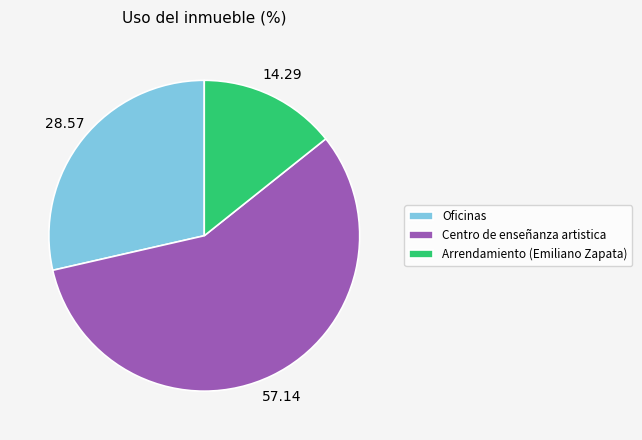

Which category has the biggest portion of the pie?

Centro de enseñanza artistica